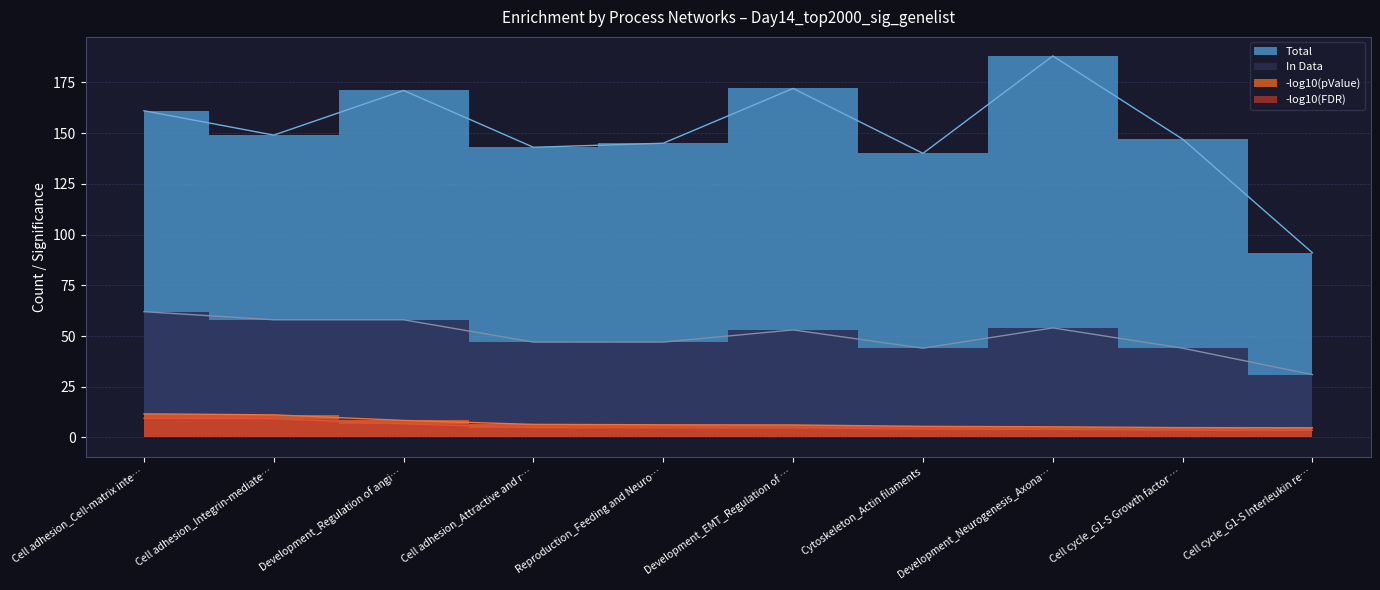

What is the sum of all -log10(FDR) values?

55.0